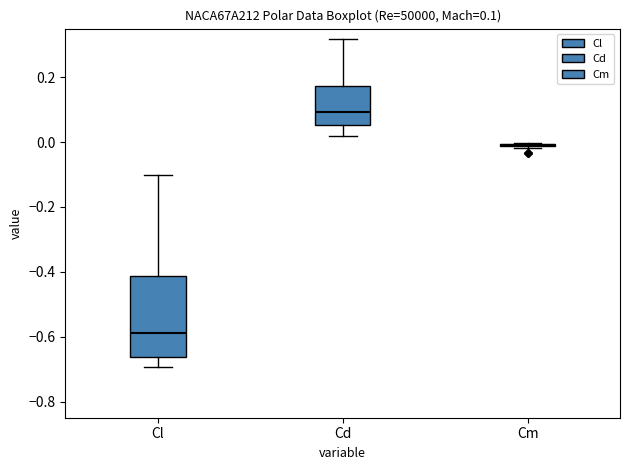

Comparing the boxes themselves (not the whiskers), which one is the tallest?

Cl